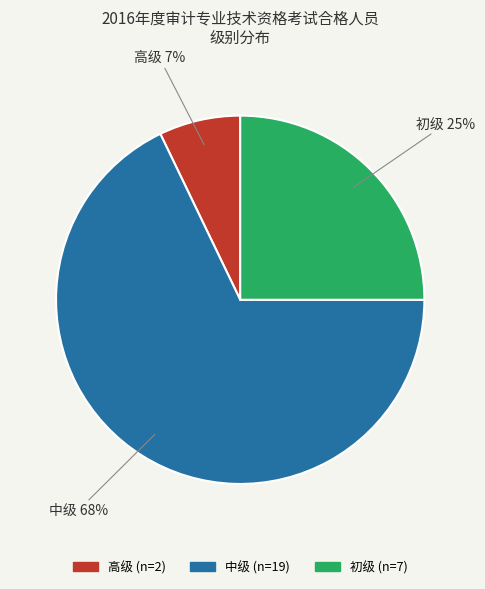

Count the number of slices in the pie.

3